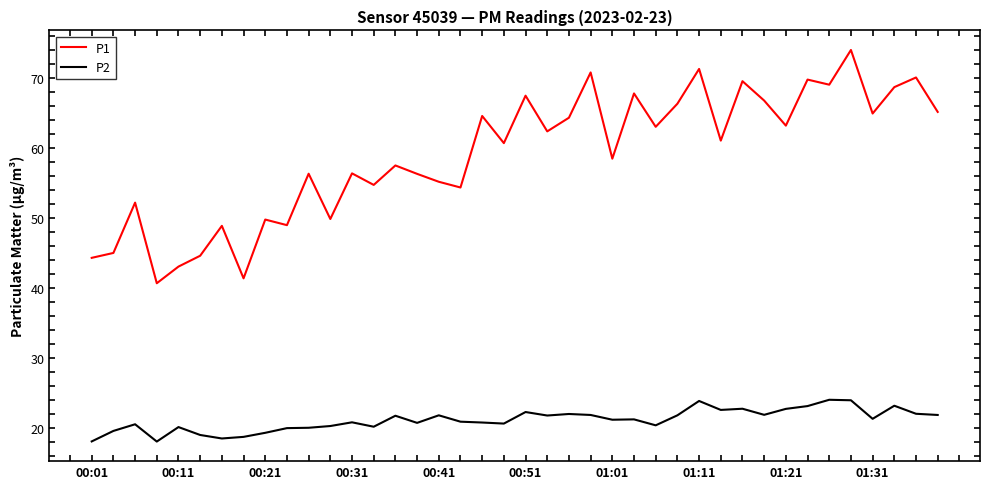

What is the difference between the maximum and minimum values in the P2 series?

6.0